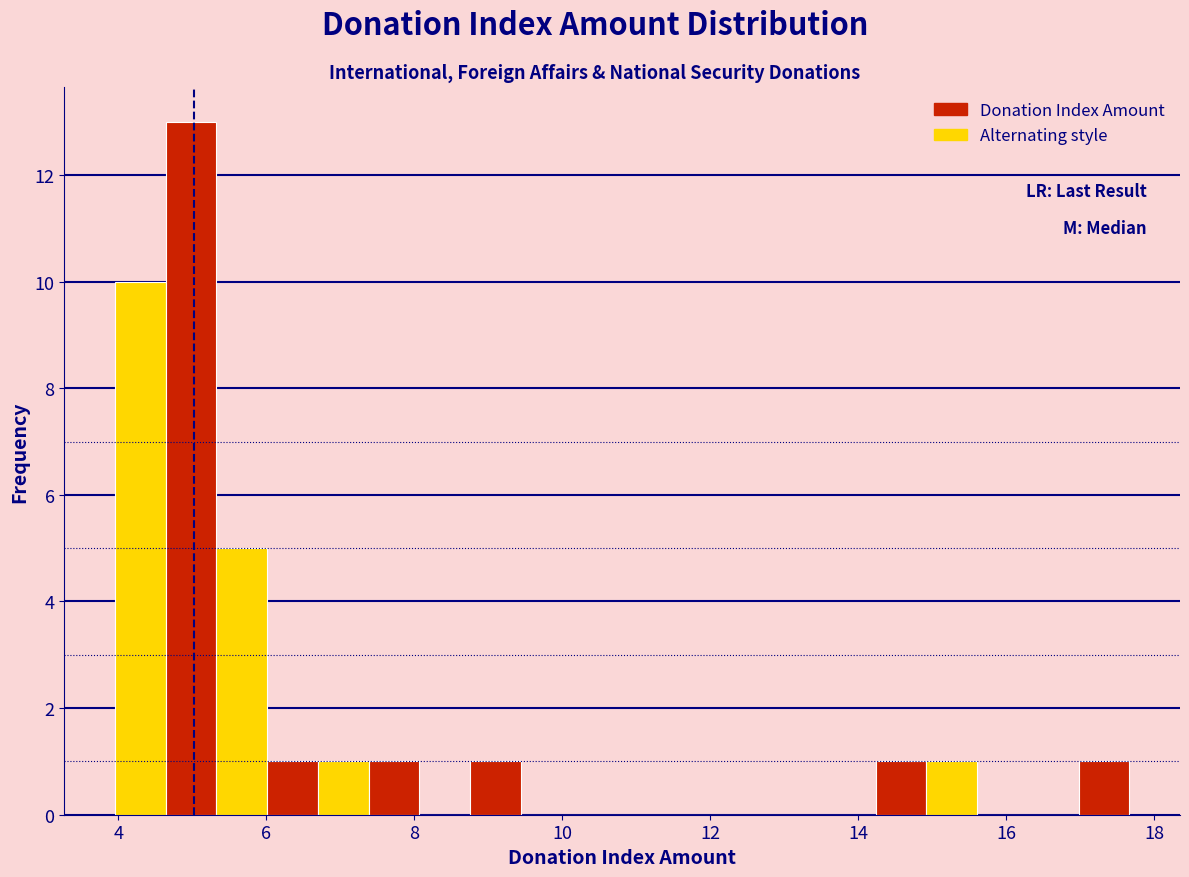

Read against the x-axis, roughly where is the centre of the tallest bar?

5.0